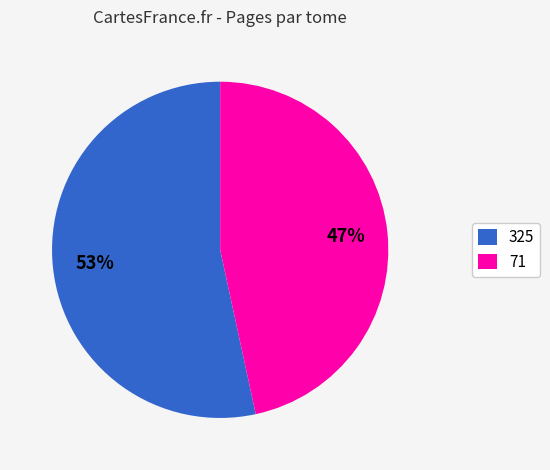

To the nearest percent, what is the average slice percentage?

50%